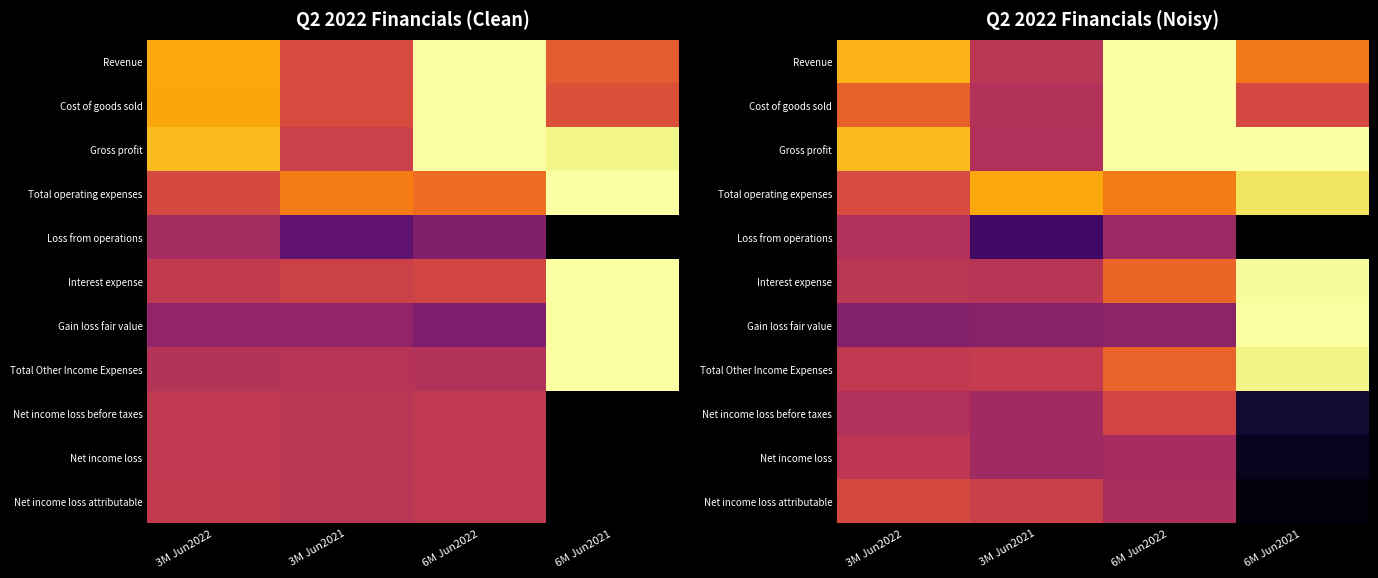

At how many categories does at least one series exceed 0?

4